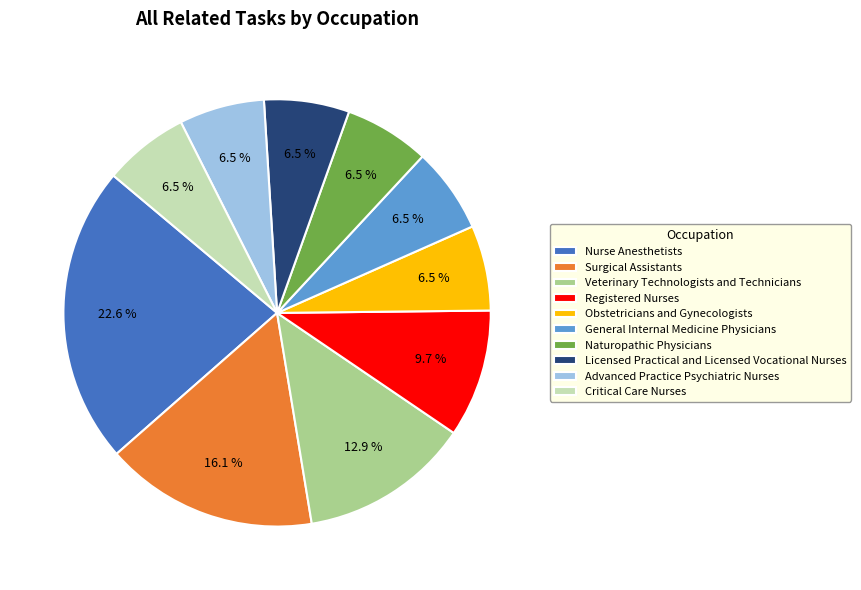

Count the number of slices in the pie.

10